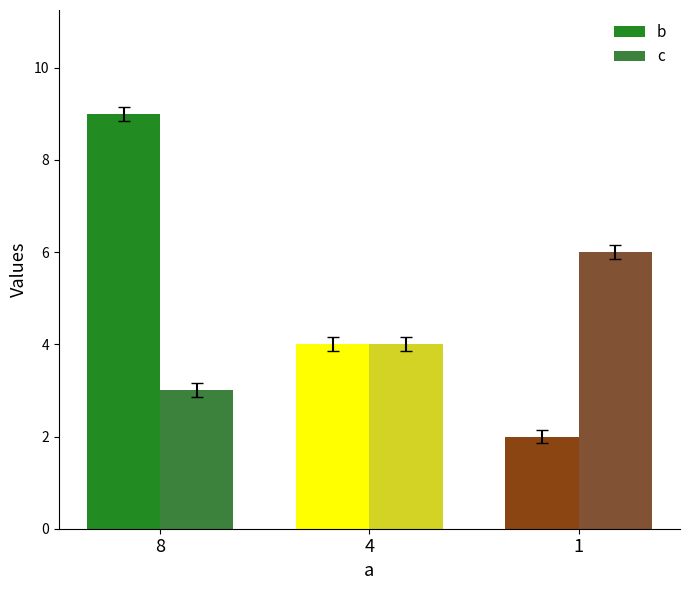

How many categories are shown in the chart?

3